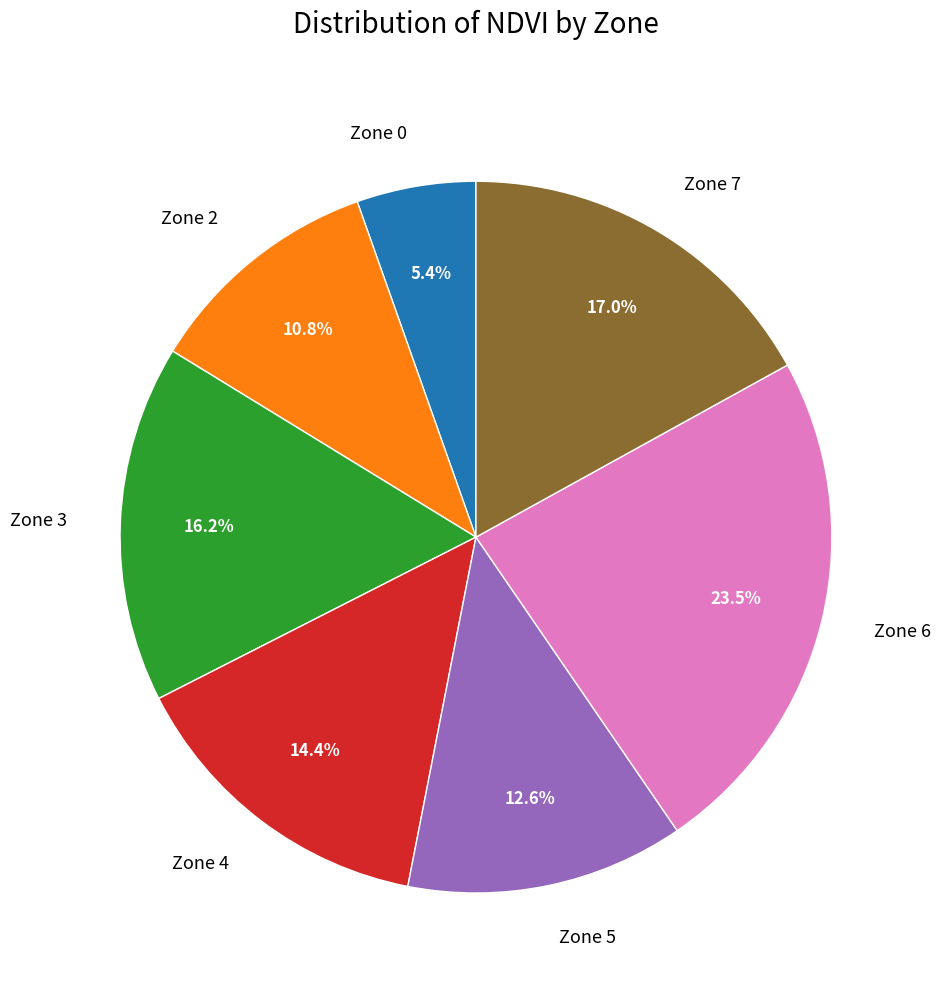

How many slices are in this pie chart?

7